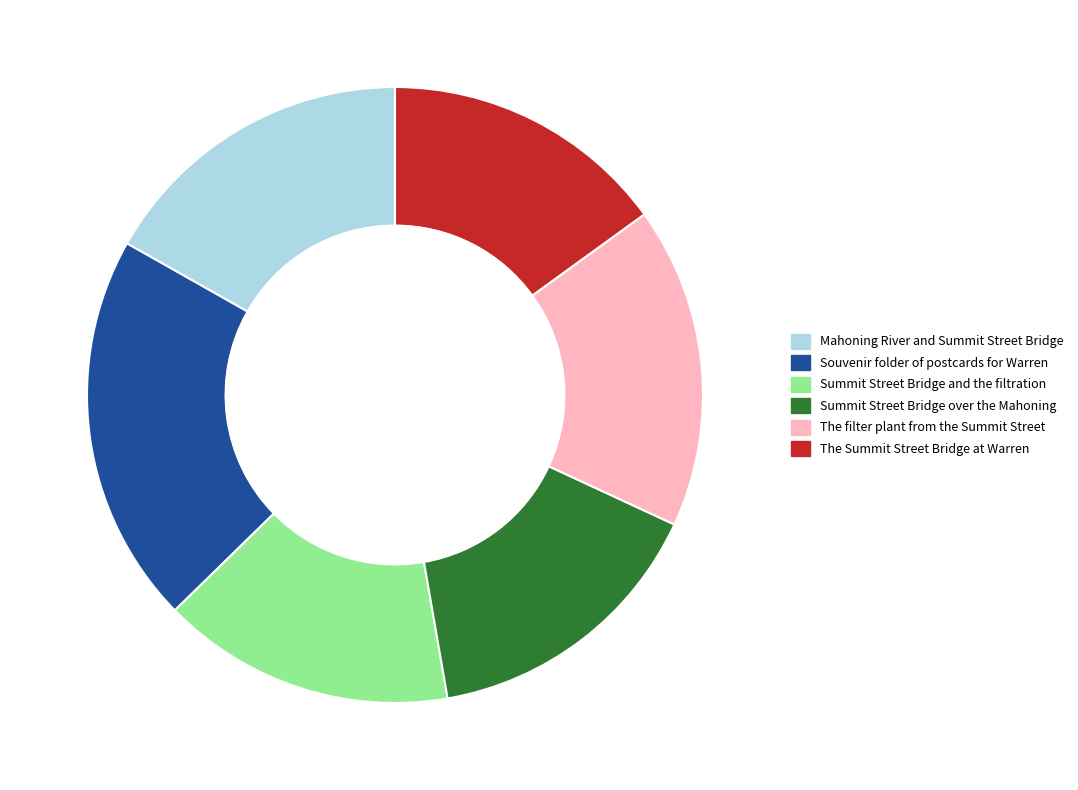

Which category has the biggest portion of the pie?

Souvenir folder of postcards for Warren